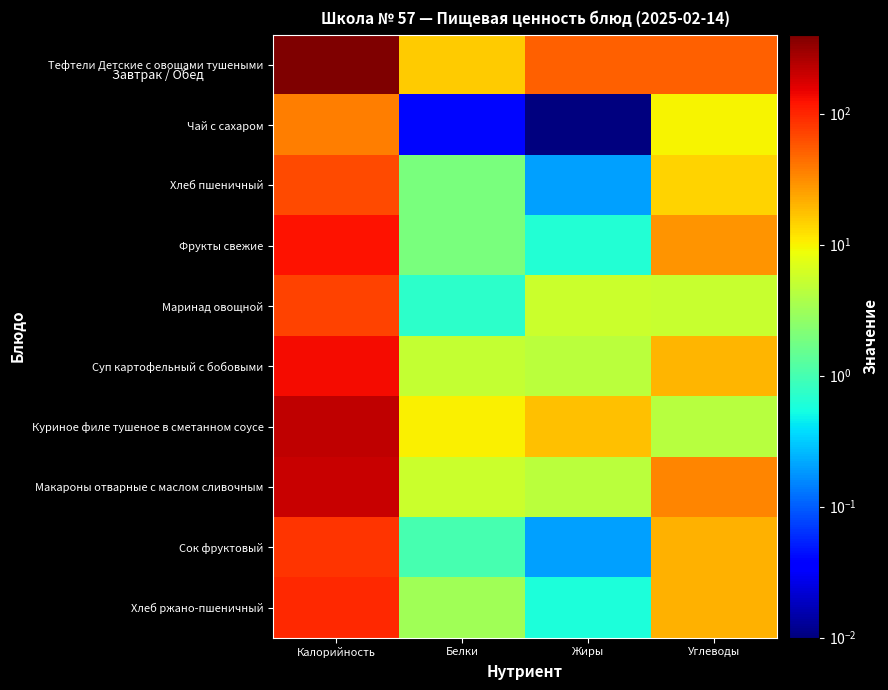

What is the spread (max minus min) of values at Калорийность?

363.2